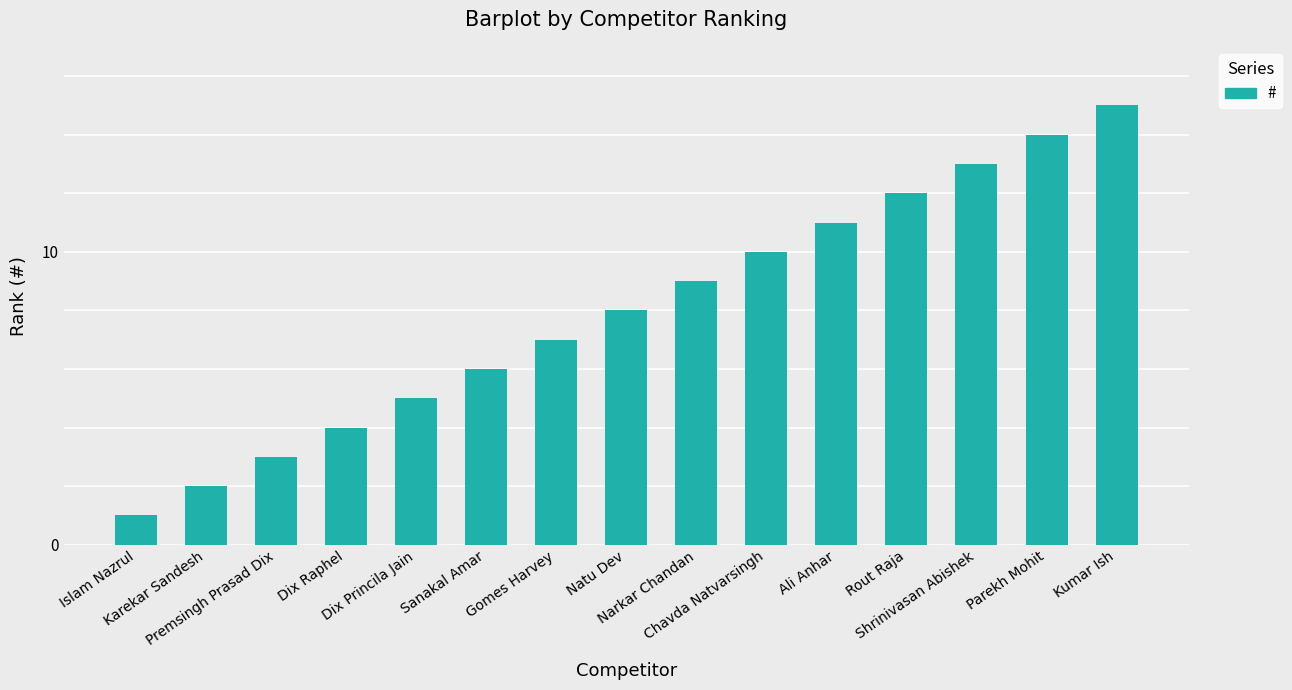

How many data points does each series have?

15